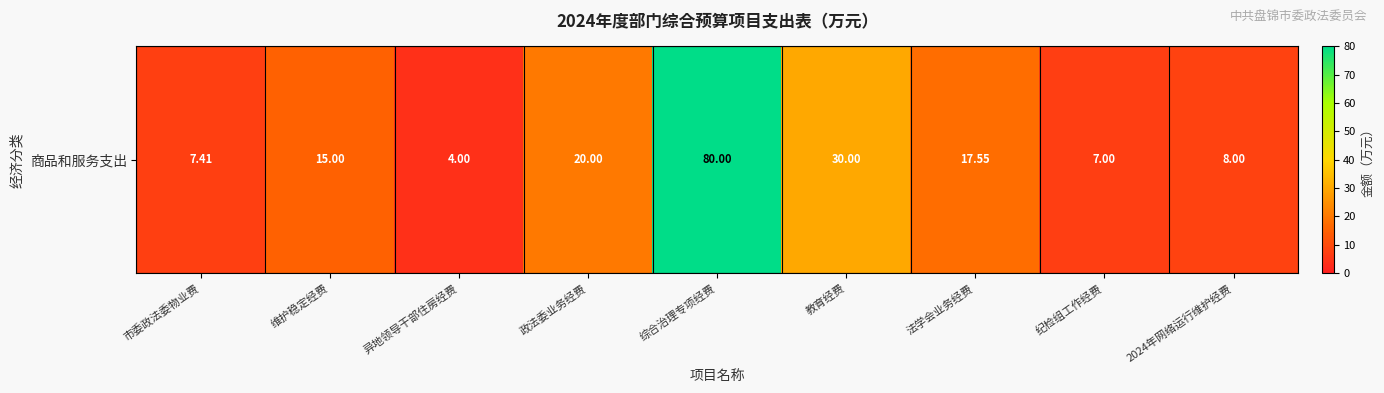

Where does the data first go above 15?

政法委业务经费